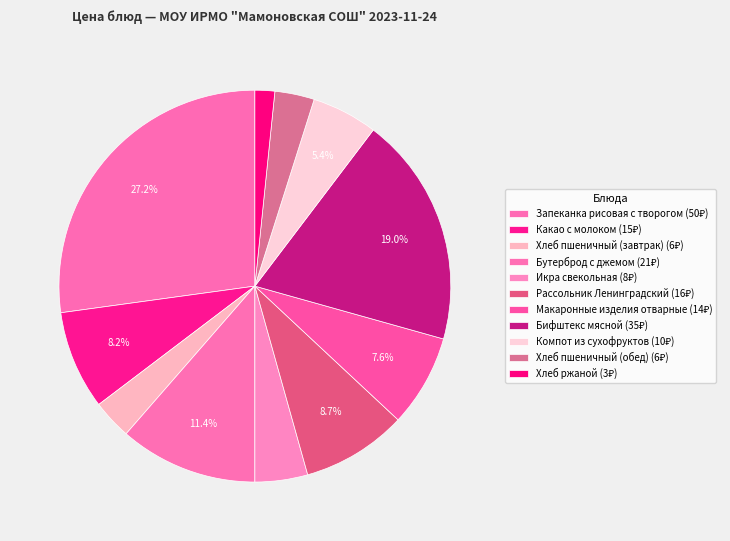

What portion of the pie excludes Хлеб ржаной?

98.4%